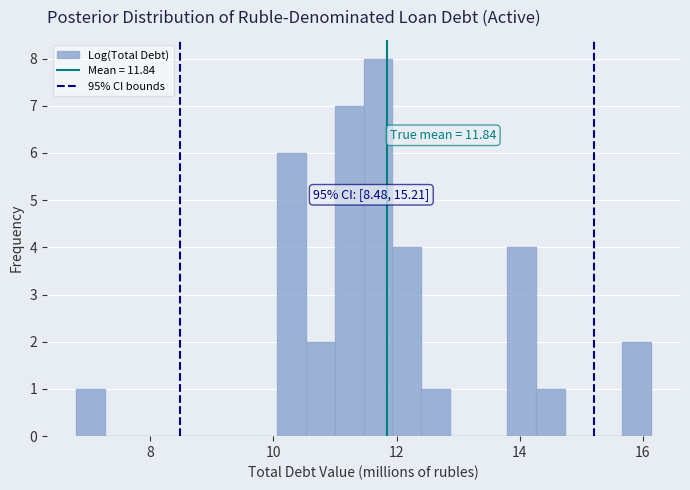

Around what value on the x-axis is the tallest bar? Give the approximate position of its centre, as read against the axis.

11.6